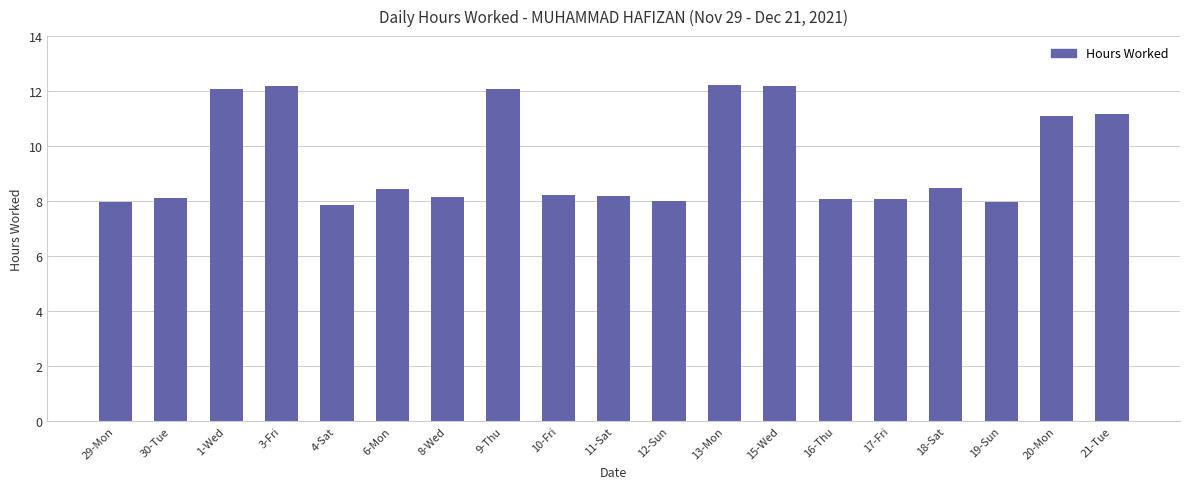

What is the minimum value shown in the chart?

7.9